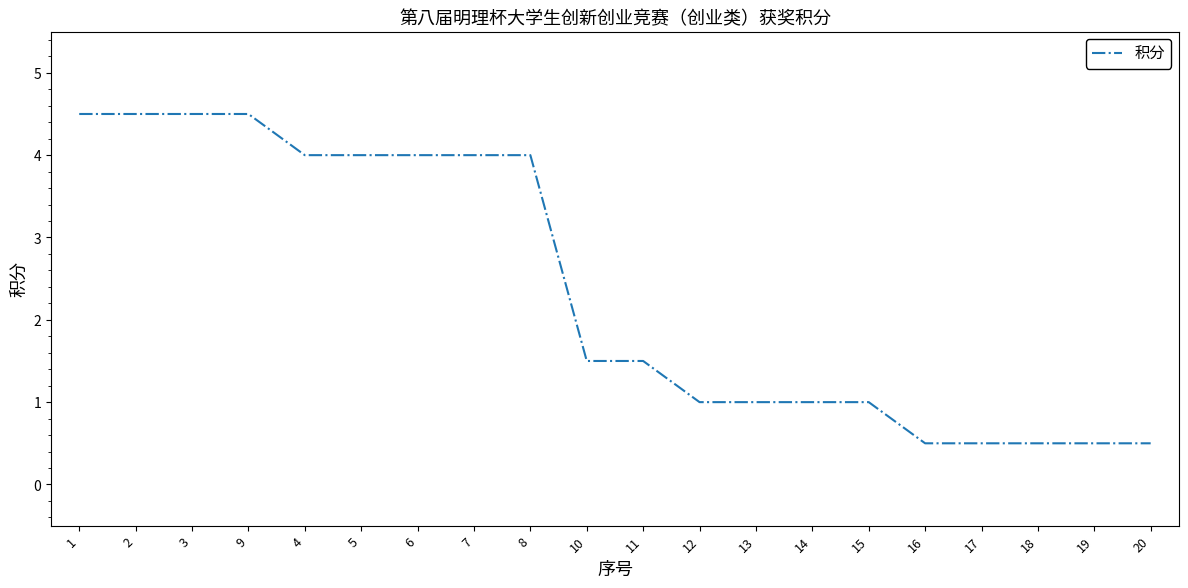

Count the values in the range 1 to 4.

11